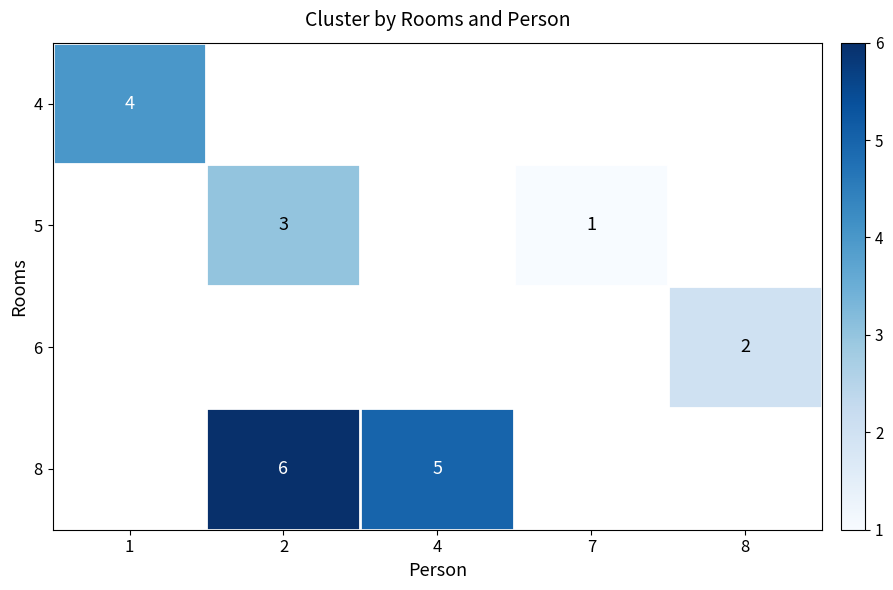

The 8 series shows 8 at 2. True or false?

False